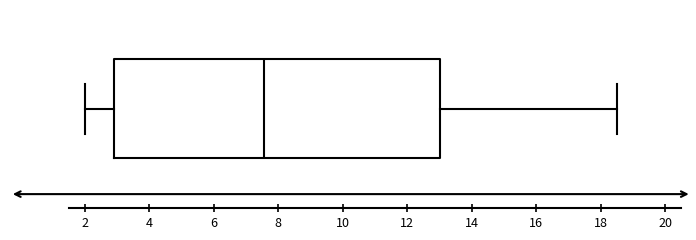

Read this box plot against the x-axis: the position of the median line, the range covered by the box, and the ends of both whiskers. The values are not printed on the chart, so give them approximately, as read against the axis.

median 7.6, box 3.0 to 13.0, whiskers 2.0 to 18.6